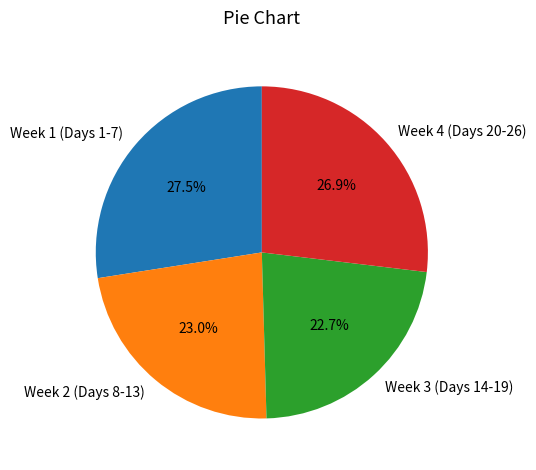

What portion of the pie excludes Week 2 (Days 8-13)?

77.0%